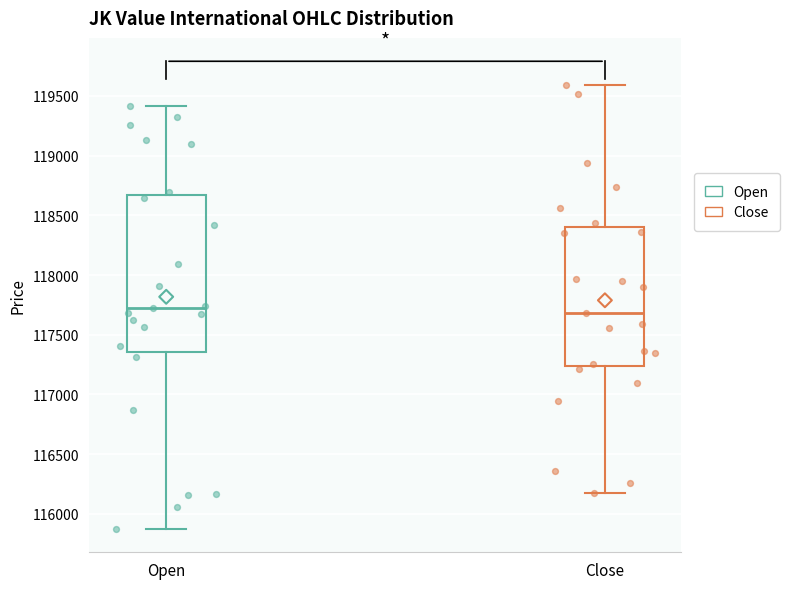

Where does the upper whisker of the box for Open end on the y-axis? The values are not printed on the chart, so give them approximately, as read against the axis.

119400